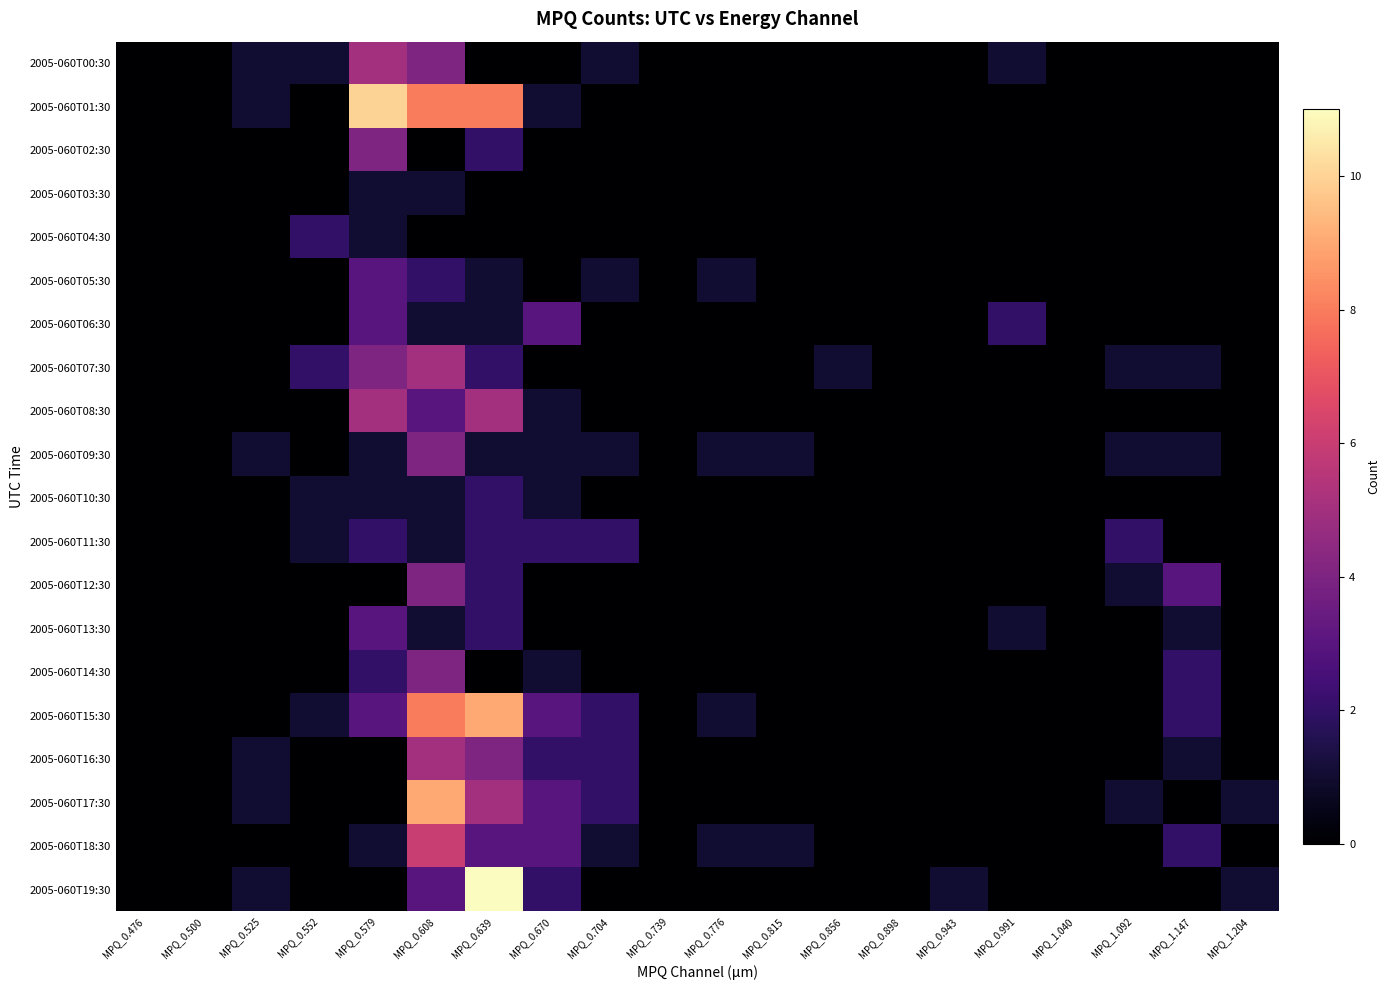

How many distinct data groups are displayed?

20